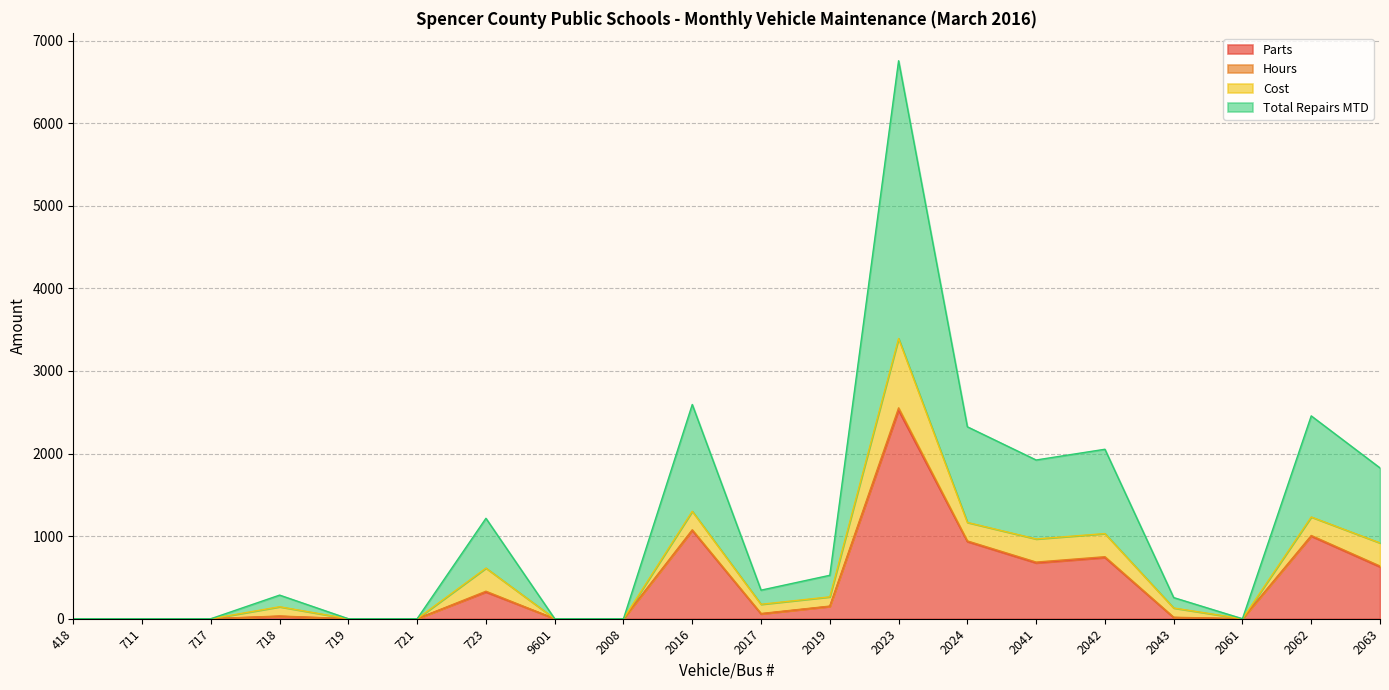

How many values in the Parts series are below 59?

10